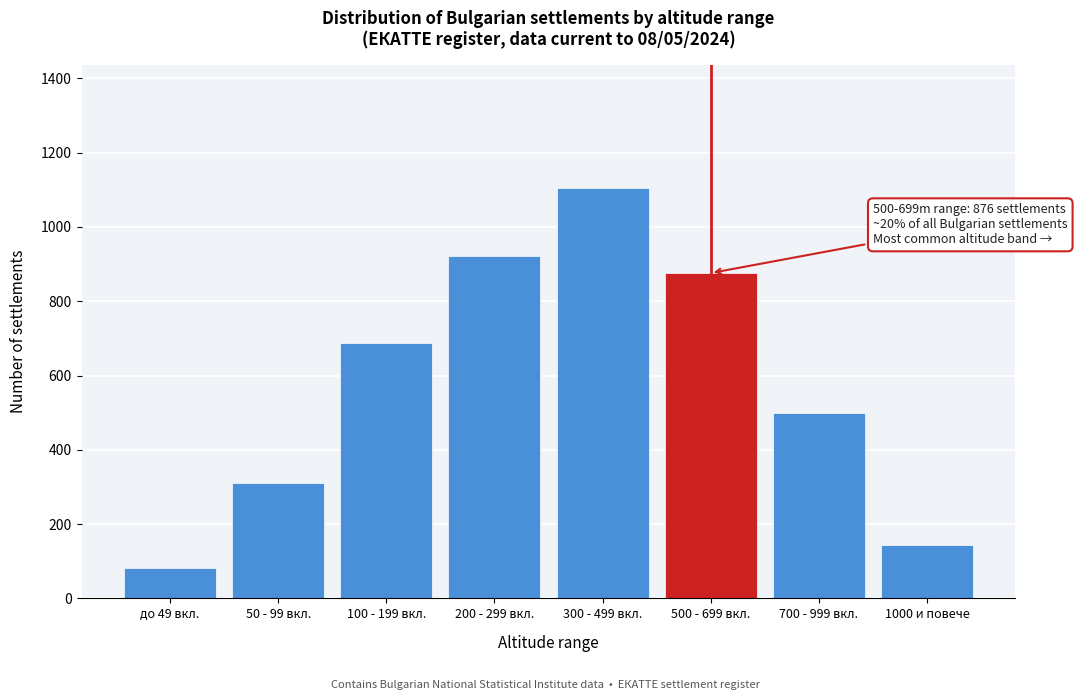

Reading left to right, list all the values displayed in this chart.

до 49 вкл.=82	50 - 99 вкл.=312	100 - 199 вкл.=687	200 - 299 вкл.=923	300 - 499 вкл.=1105	500 - 699 вкл.=876	700 - 999 вкл.=498	1000 и повече=143